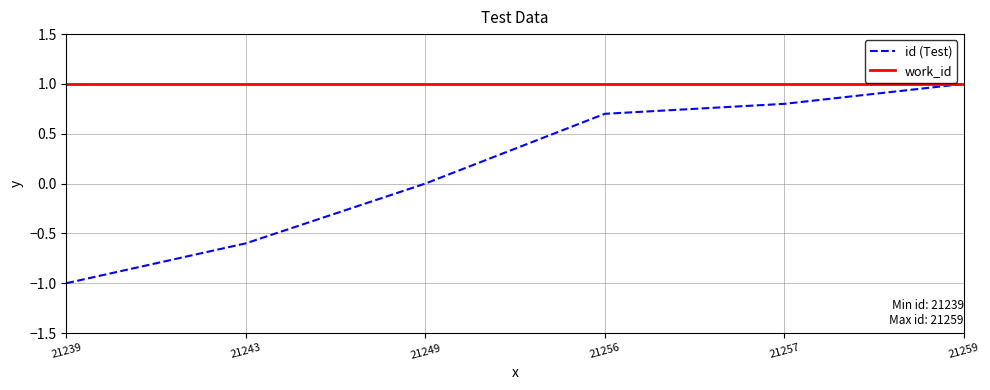

Count the number of categories in the chart.

6